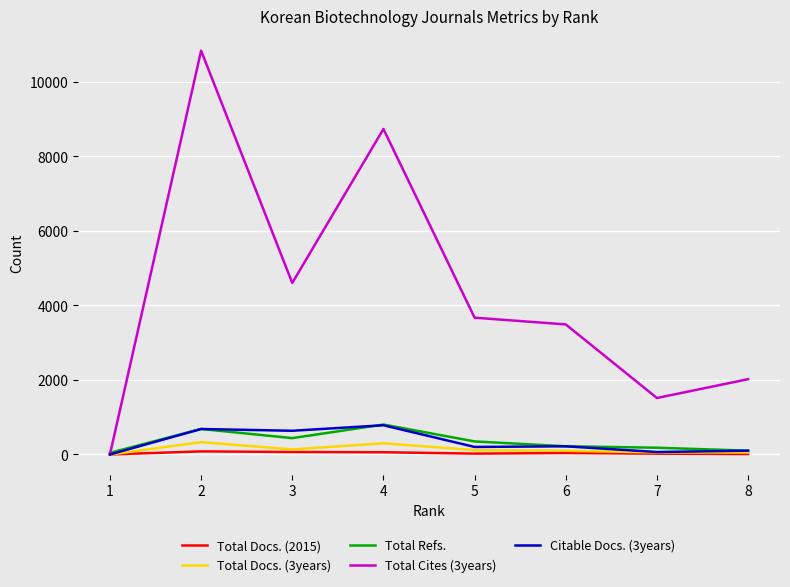

Which series has the widest spread of values?

Total Cites (3years)